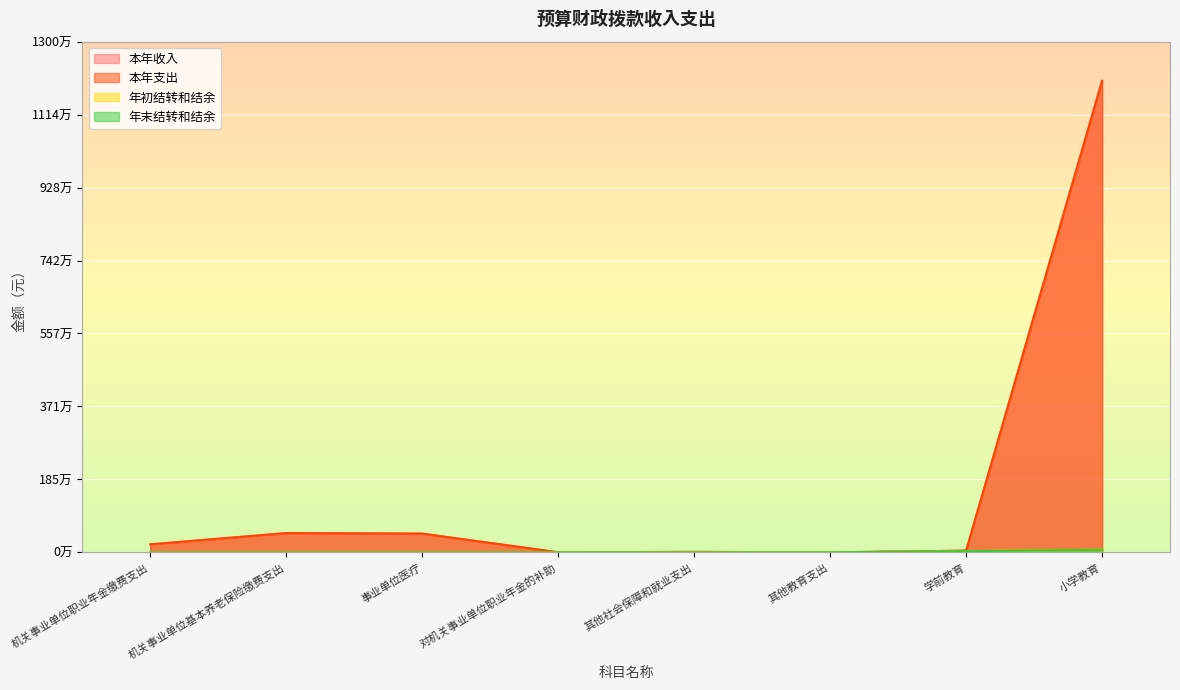

Which label corresponds to the largest value in the chart?

小学教育